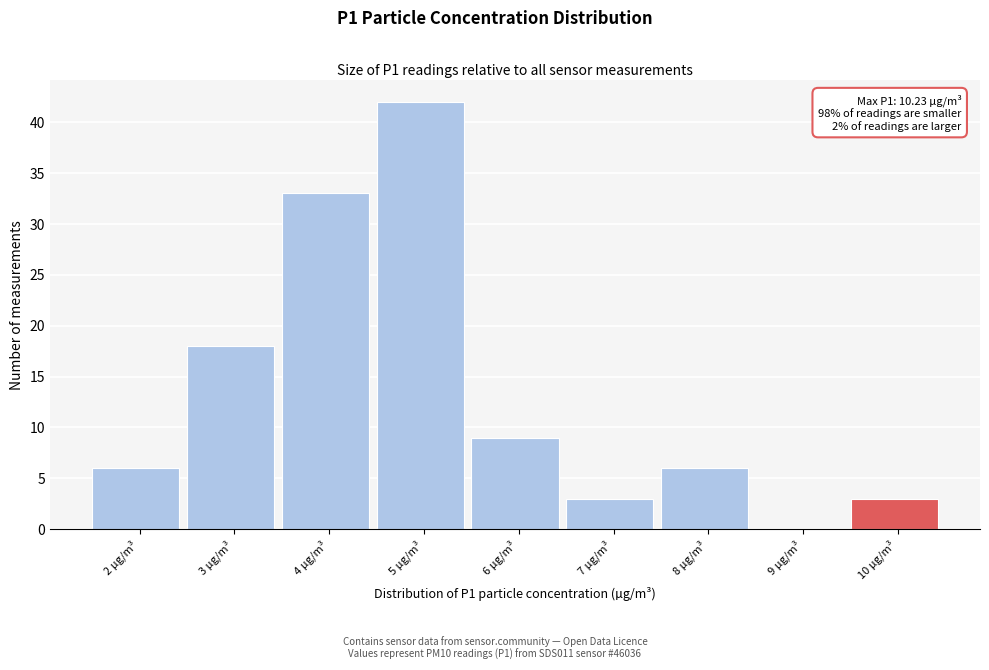

Reading left to right, extract all data points from this chart.

2 µg/m³=6	3 µg/m³=18	4 µg/m³=33	5 µg/m³=42	6 µg/m³=9	7 µg/m³=3	8 µg/m³=6	9 µg/m³=0	10 µg/m³=3